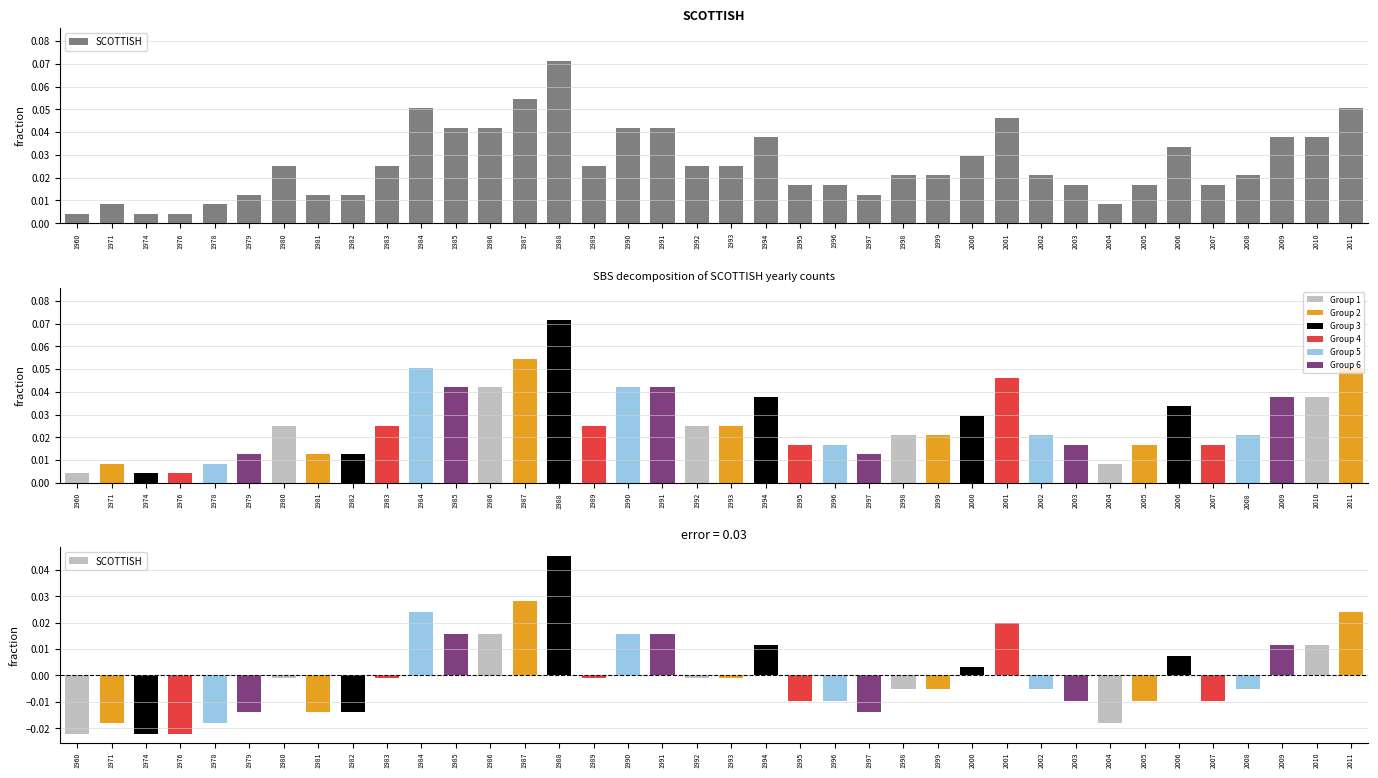

Which has a higher value, 2003 or 2005?

2003